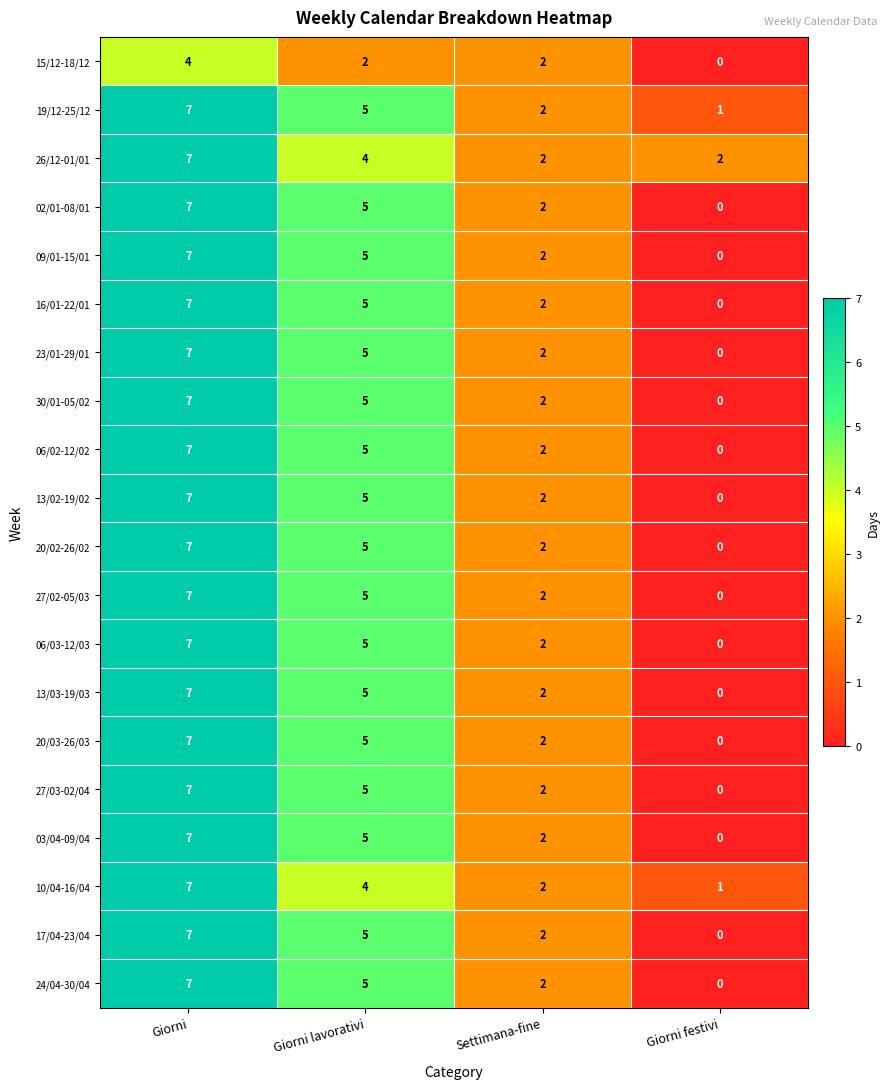

Is it true that 06/03-12/03 equals 0 at Giorni festivi?

True